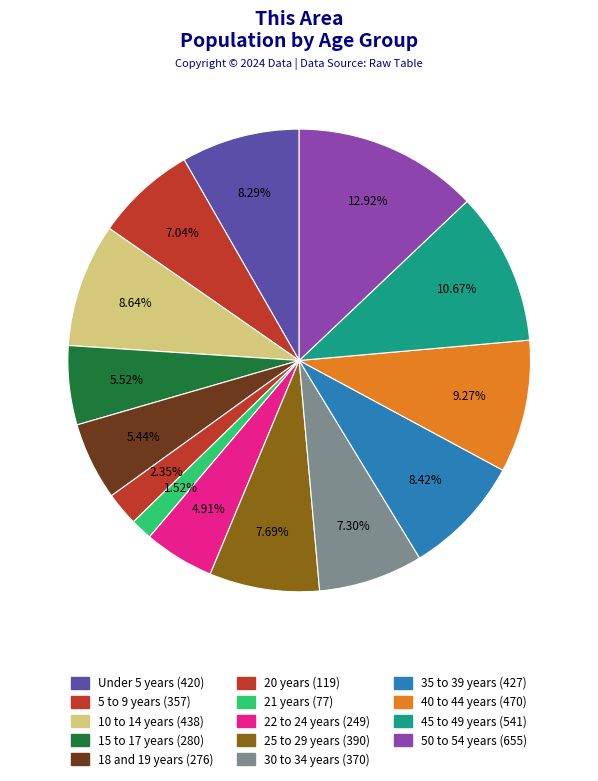

Is it true that 25 to 29 years is 8% of the pie?

True